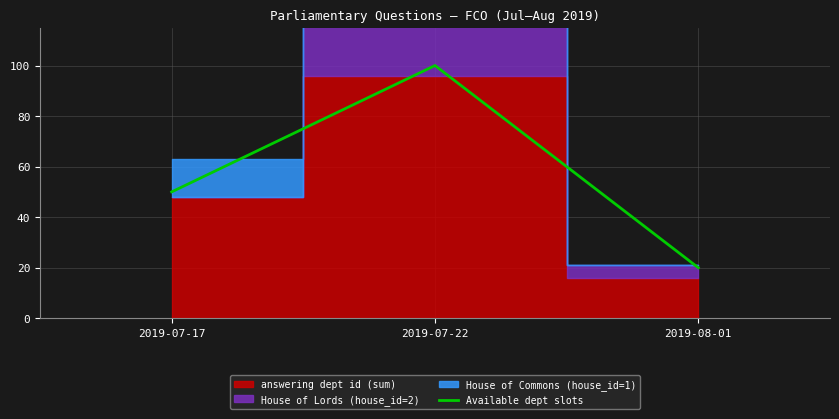

Is it true that the value at 2019-07-22 is 100?

True